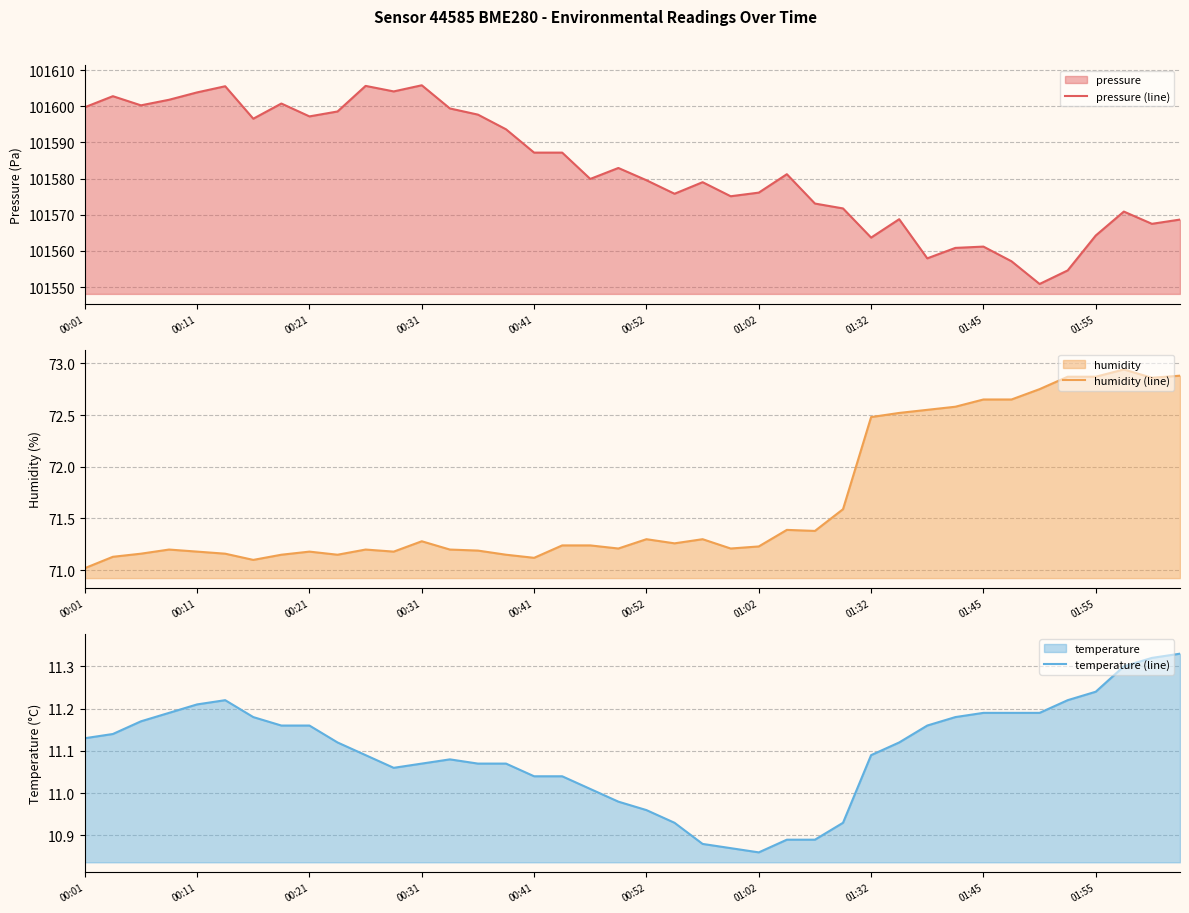

Which series has the largest total across all categories?

pressure (line)